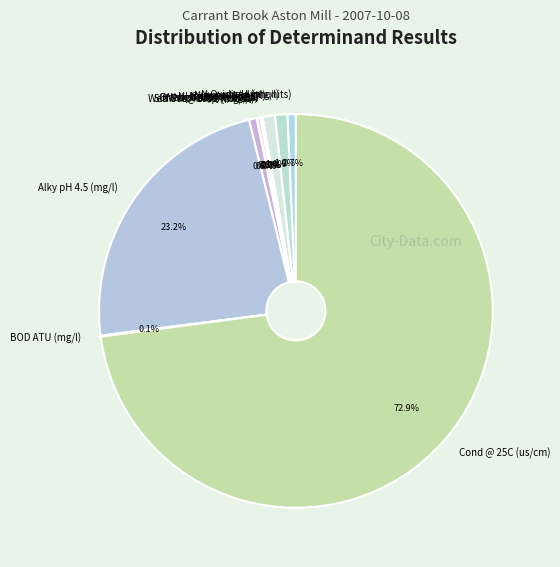

What is the largest slice in the pie chart?

Cond @ 25C (us/cm)